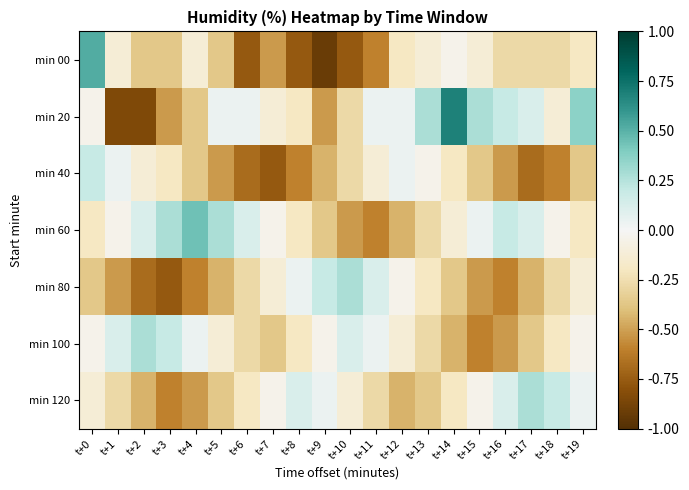

Rank the series at t+14 from lowest to highest value.

min 100, min 80, min 40, min 120, min 60, min 00, min 20